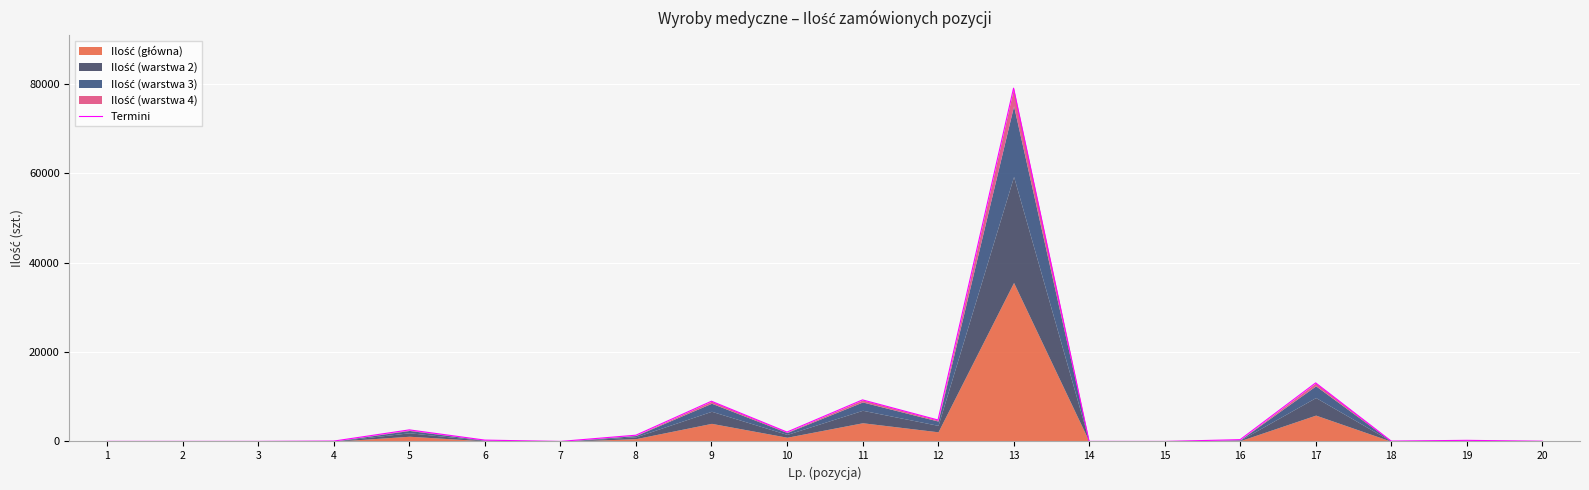

Rank the categories by value from lowest to highest.

7, 15, 1, 2, 3, 14, 20, 4, 18, 19, 6, 16, 8, 10, 5, 12, 9, 11, 17, 13